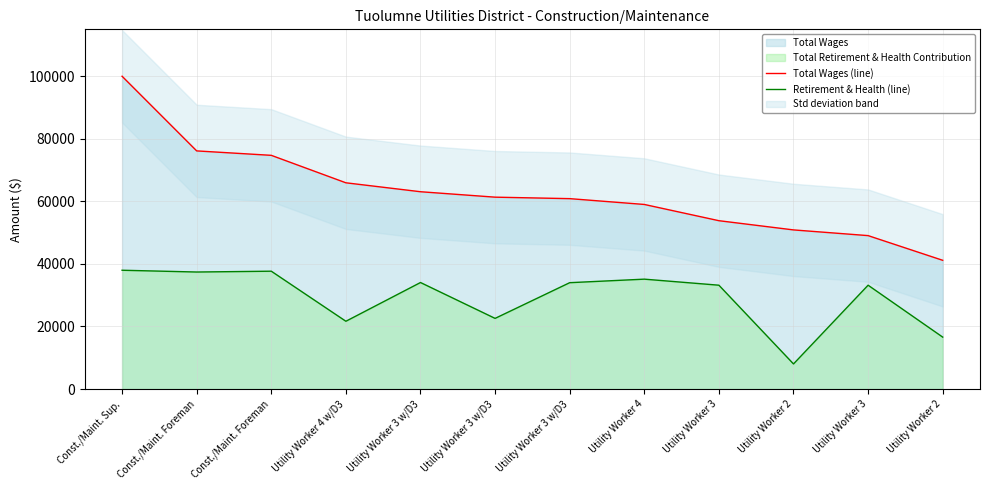

Reading left to right, what are all the values shown in this chart?

Total Wages (line): Const./Maint. Sup.=99928	Const./Maint. Foreman=76080	Const./Maint. Foreman=74664	Utility Worker 4 w/D3=65891	Utility Worker 3 w/D3=63038	Utility Worker 3 w/D3=61301	Utility Worker 3 w/D3=60829	Utility Worker 4=58973	Utility Worker 3=53784	Utility Worker 2=50840	Utility Worker 3=49017	Utility Worker 2=41130
Retirement & Health (line): Const./Maint. Sup.=37957	Const./Maint. Foreman=37387	Const./Maint. Foreman=37650	Utility Worker 4 w/D3=21657	Utility Worker 3 w/D3=34034	Utility Worker 3 w/D3=22576	Utility Worker 3 w/D3=33979	Utility Worker 4=35108	Utility Worker 3=33175	Utility Worker 2=8024	Utility Worker 3=33175	Utility Worker 2=16591